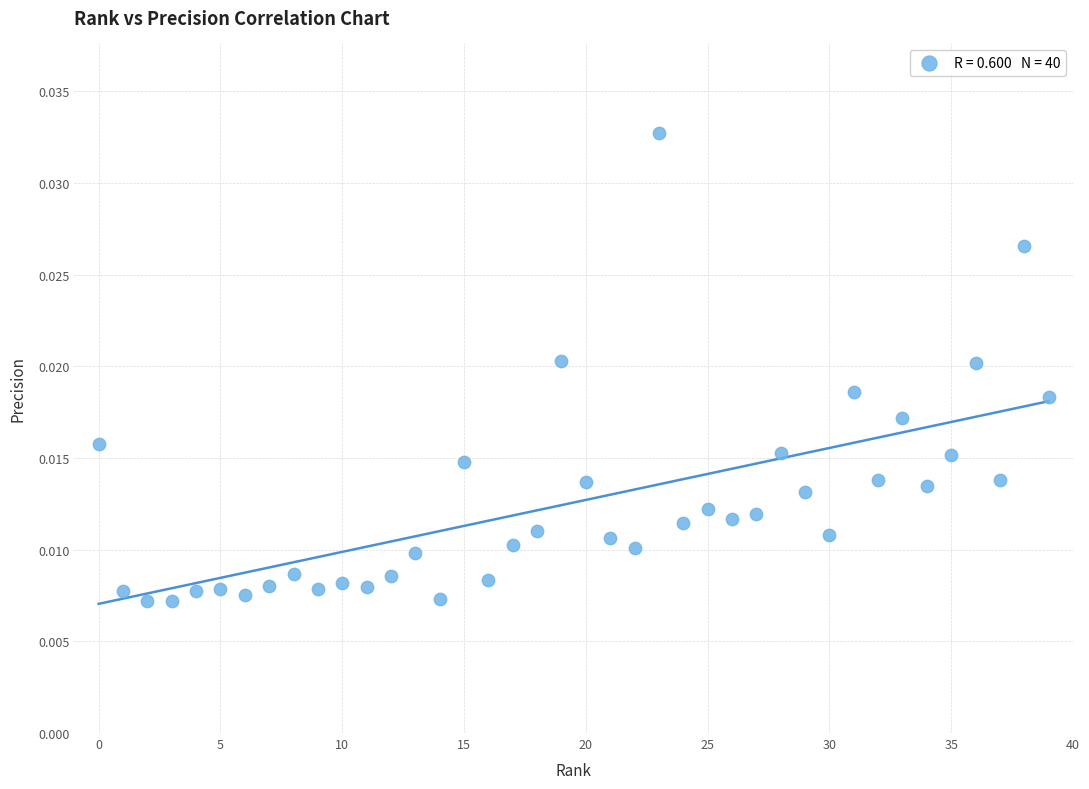

How many data points are displayed?

40